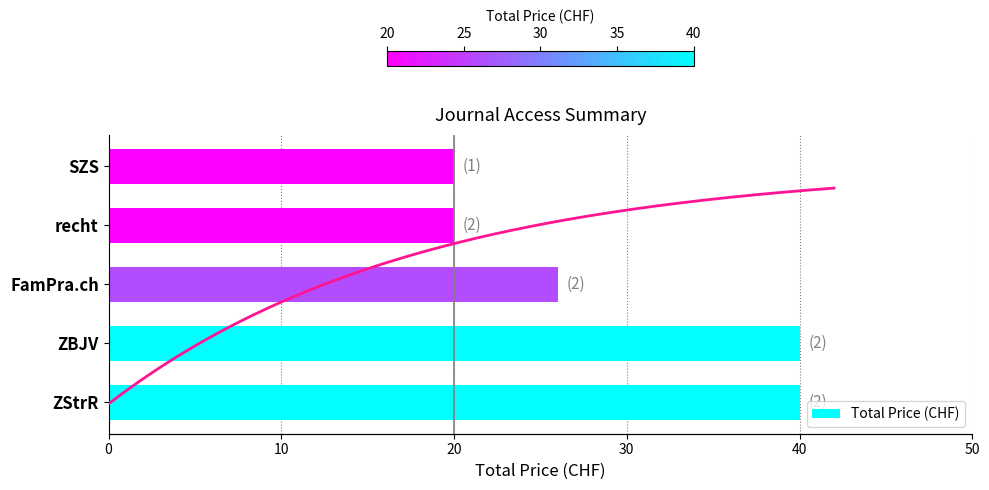

What is the difference between the Total Price (CHF) values at ZStrR and SZS?

20.0